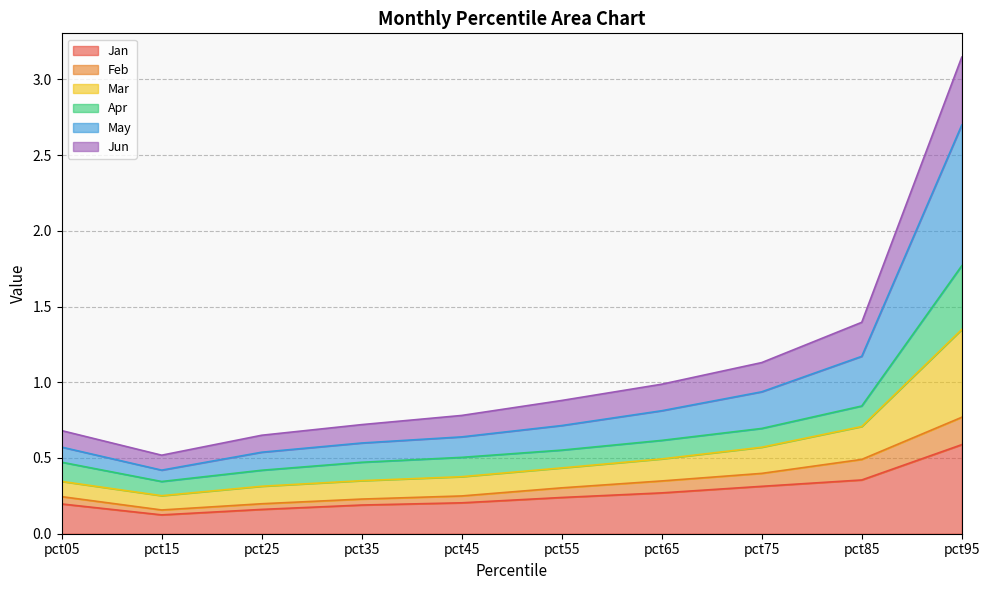

Which label corresponds to the smallest value in the chart?

pct15